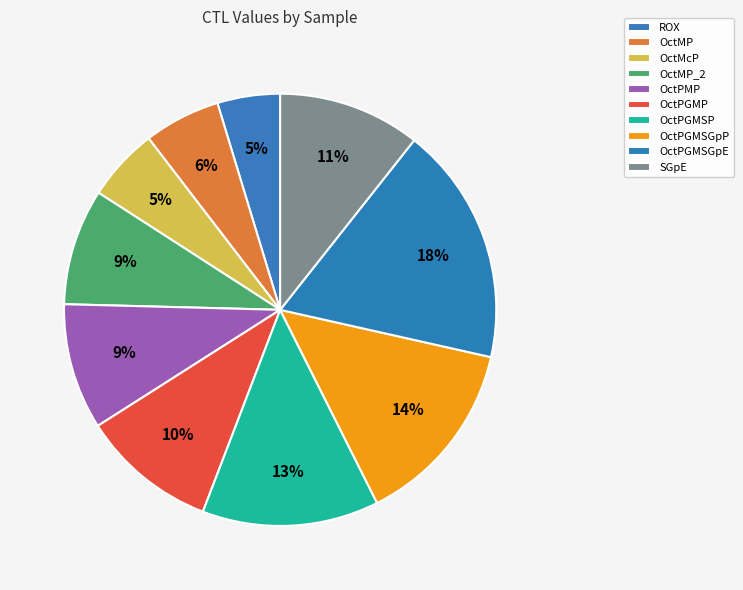

To the nearest percent, what is the average slice percentage?

10%